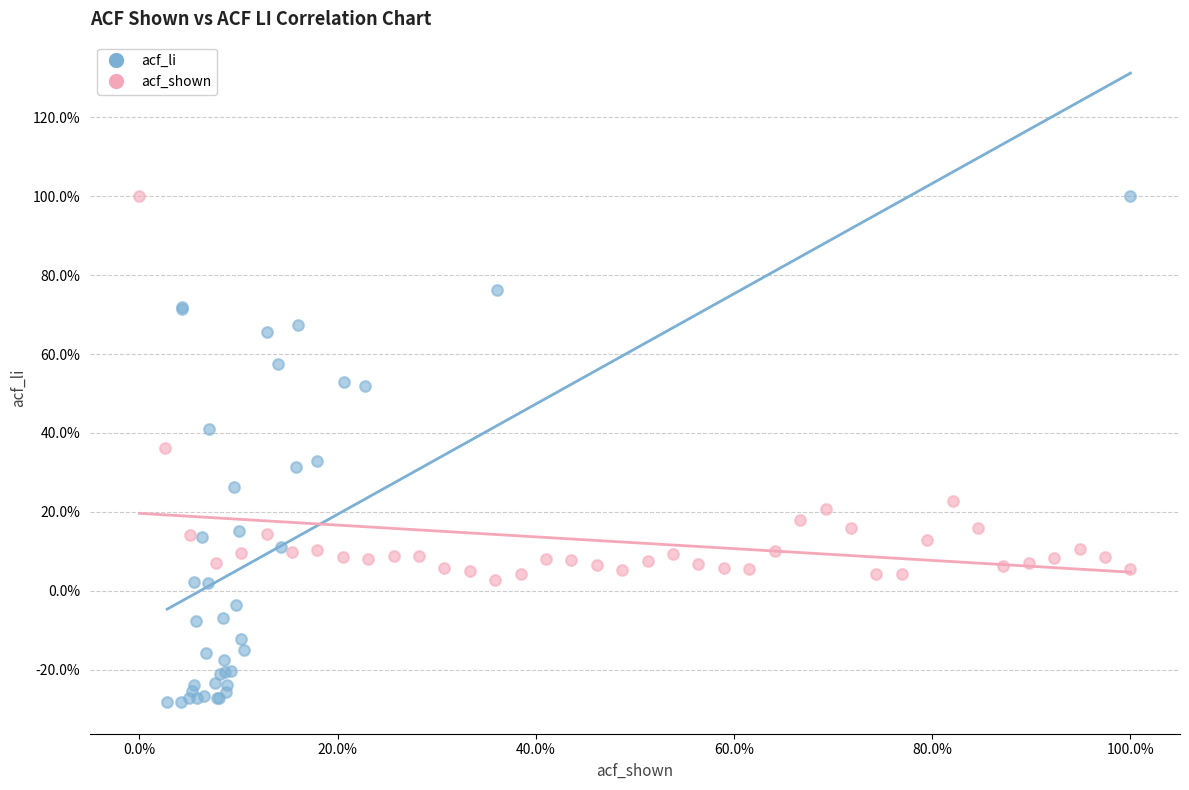

Which series contains the lowest Y value?

acf_li